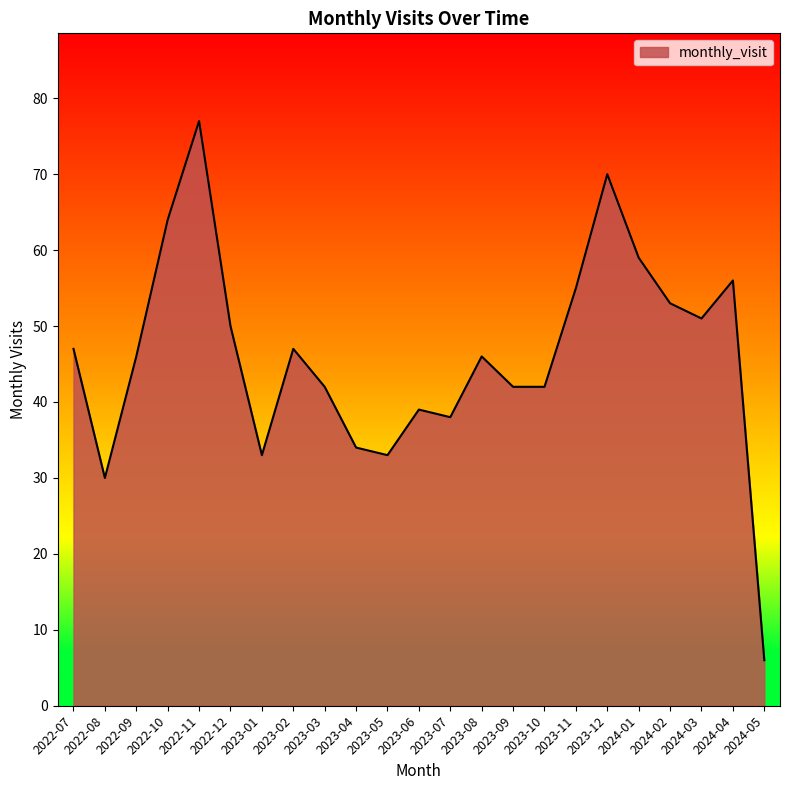

Reading right to left, extract all data points from this chart.

6	56	51	53	59	70	55	42	42	46	38	39	33	34	42	47	33	50	77	64	46	30	47